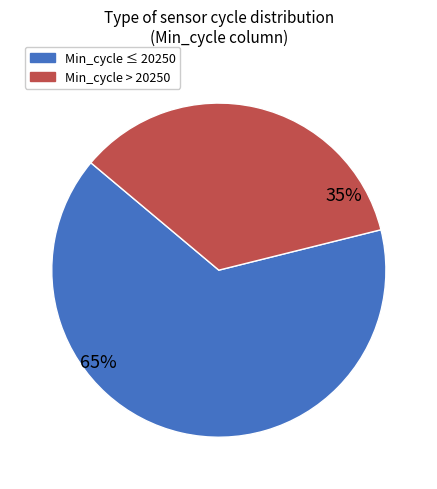

Does any single category account for the majority?

Yes